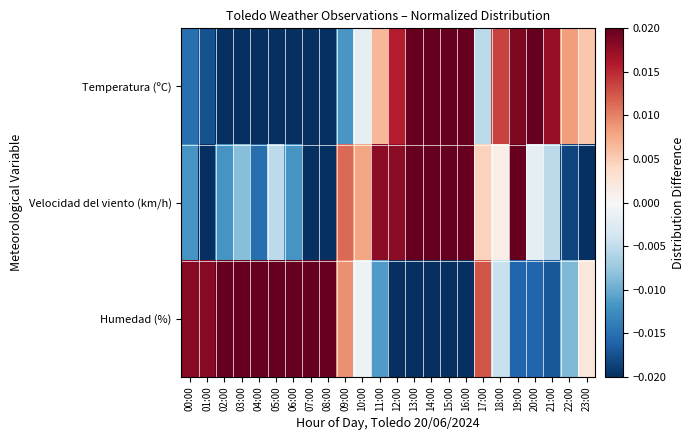

Rank the series by their maximum value, from highest to lowest.

Velocidad del viento (km/h), Temperatura (ºC), Humedad (%)